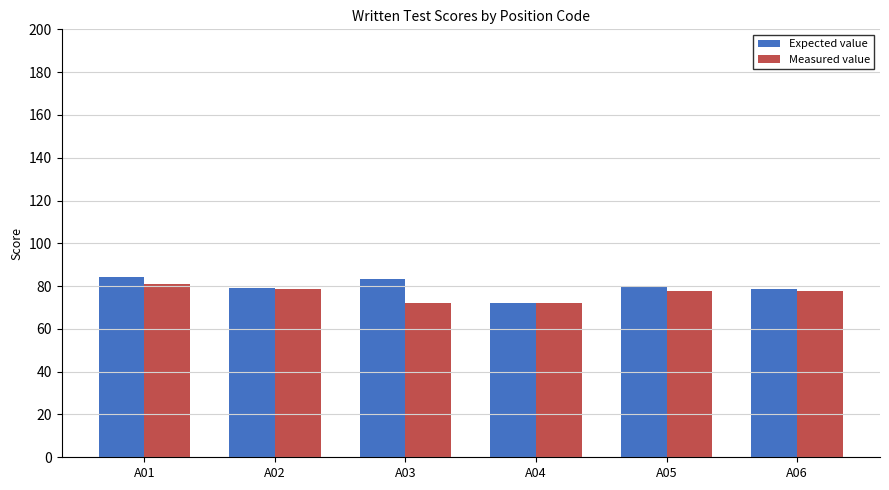

What is the difference between the second highest and minimum values in the Measured value series?

6.7